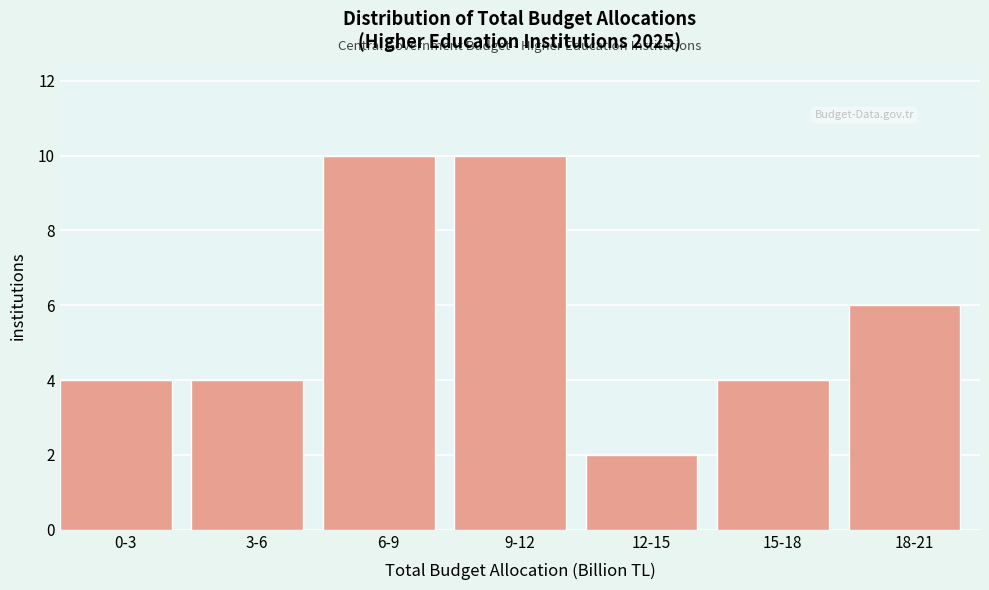

Reading left to right, transcribe all the data shown in this chart.

0-3=4	3-6=4	6-9=10	9-12=10	12-15=2	15-18=4	18-21=6